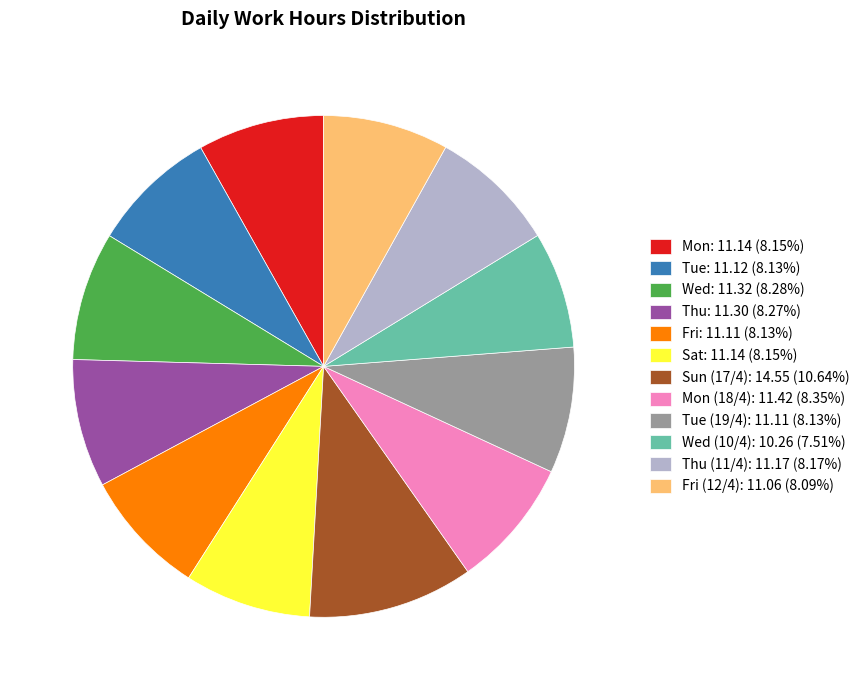

Is there a majority slice in this chart?

No